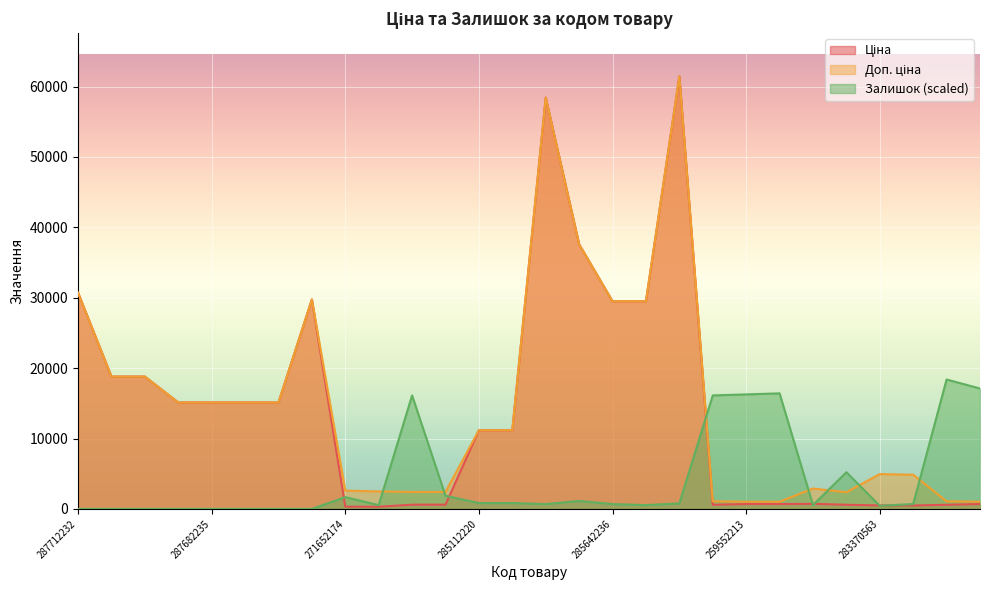

How many times do Залишок and Ціна cross each other?

7